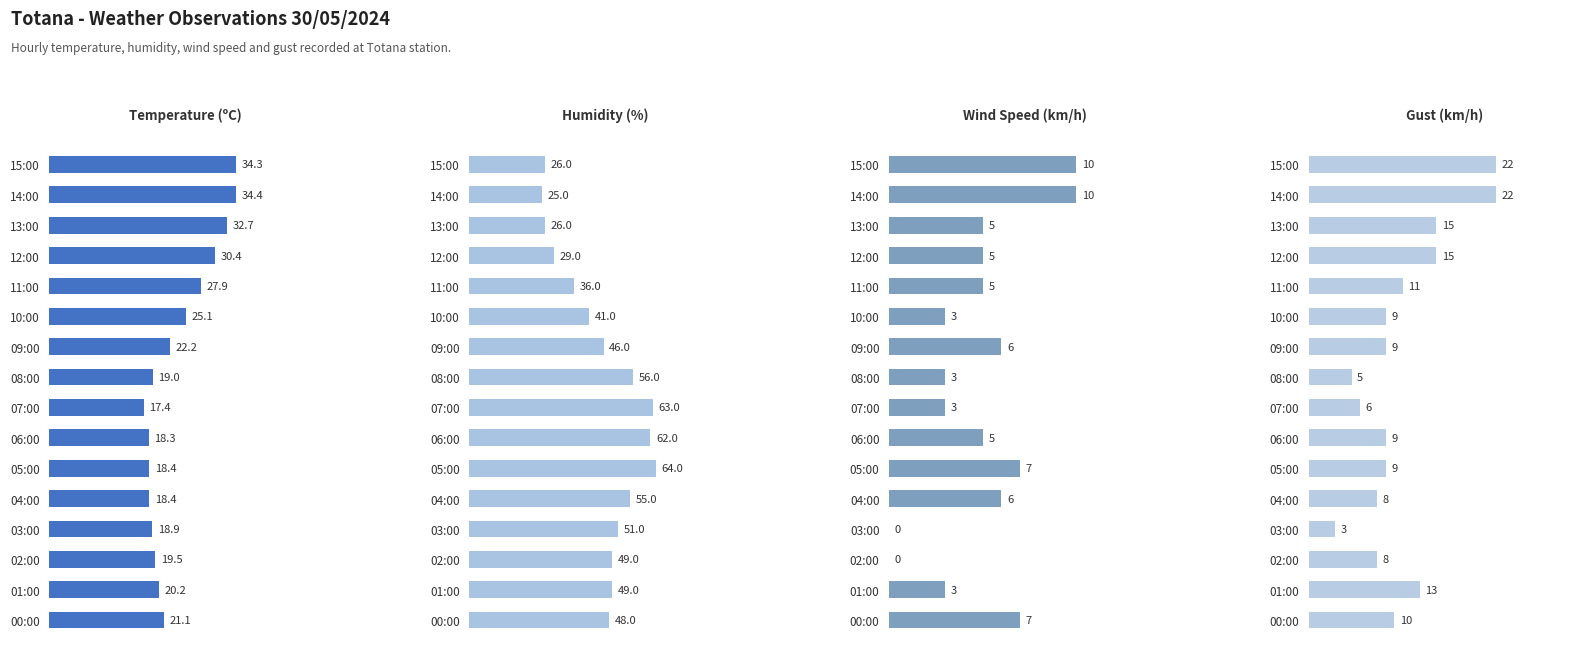

Reading right to left, what are all the values shown in this chart?

Temperature (ºC): 15=21.1	14=20.2	13=19.5	12=18.9	11=18.4	10=18.4	9=18.3	8=17.4	7=19.0	6=22.2	5=25.1	4=27.9	3=30.4	2=32.7	1=34.4	0=34.3
Humidity (%): 15=48.0	14=49.0	13=49.0	12=51.0	11=55.0	10=64.0	9=62.0	8=63.0	7=56.0	6=46.0	5=41.0	4=36.0	3=29.0	2=26.0	1=25.0	0=26.0
Wind Speed (km/h): 15=7.0	14=3.0	13=0.0	12=0.0	11=6.0	10=7.0	9=5.0	8=3.0	7=3.0	6=6.0	5=3.0	4=5.0	3=5.0	2=5.0	1=10.0	0=10.0
Gust (km/h): 15=10.0	14=13.0	13=8.0	12=3.0	11=8.0	10=9.0	9=9.0	8=6.0	7=5.0	6=9.0	5=9.0	4=11.0	3=15.0	2=15.0	1=22.0	0=22.0